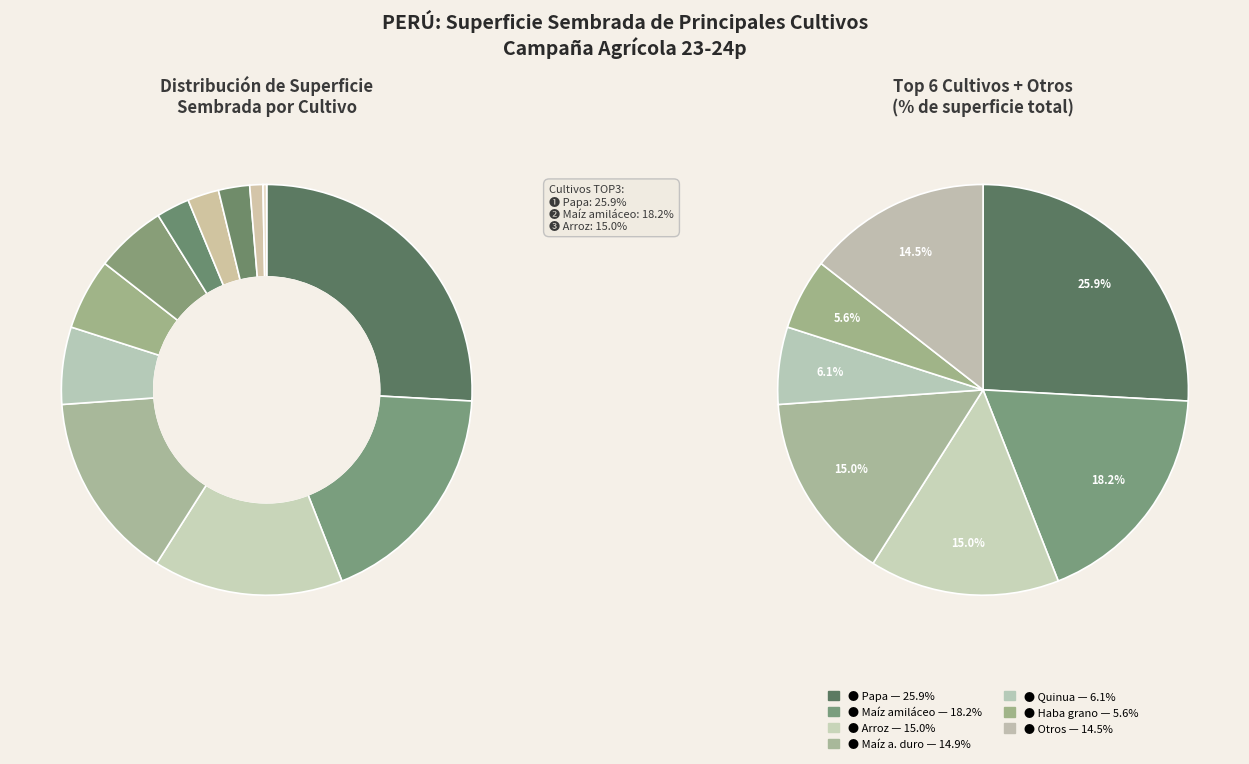

To the nearest percent, what percentage of the pie is Papa?

26%